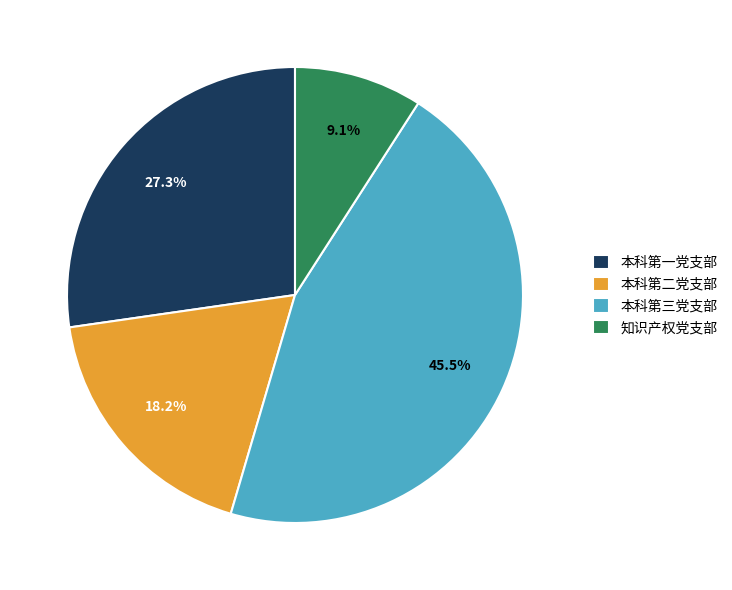

To the nearest percent, what portion does 本科第一党支部 represent?

27%